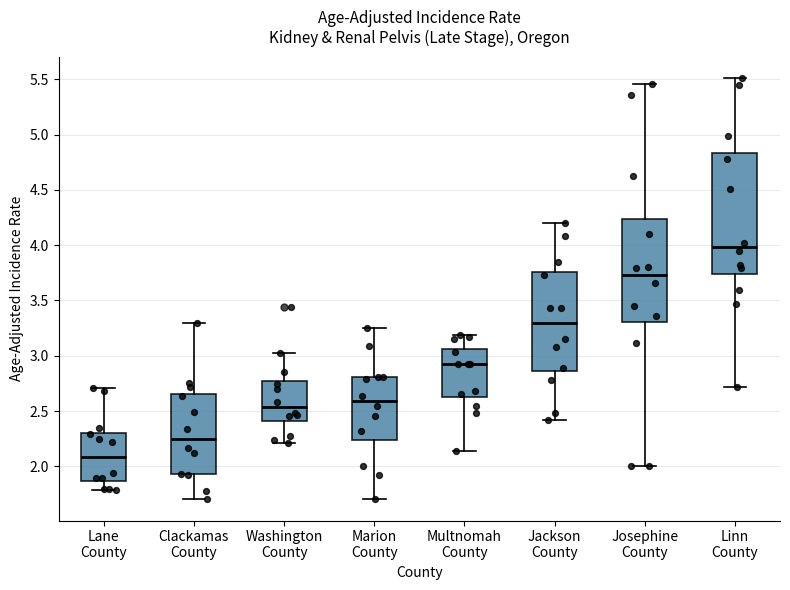

Which box has the lowest median line?

Lane County